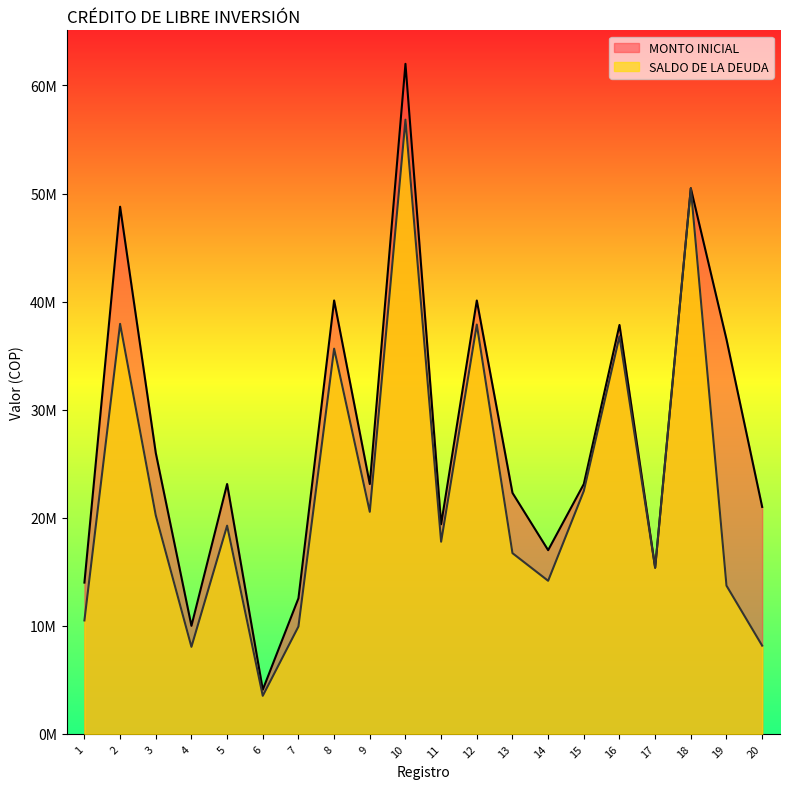

Reading left to right, list all the values displayed in this chart.

MONTO INICIAL: 14000000	48780000	26000000	10000000	23121858	4091481	12552831	40103000	23120000	62000000	19400000	40103163	22300000	17000000	23121000	37838754	15380000	50487489	36500000	21000000
SALDO DE LA DEUDA: 10499999	37940000	20222216	8055554	19268214	3523216	9937656	35647108	20551108	56833331	17783333	37875209	16724995	14166662	22478750	36787677	15380000	50487489	13716642	8166652